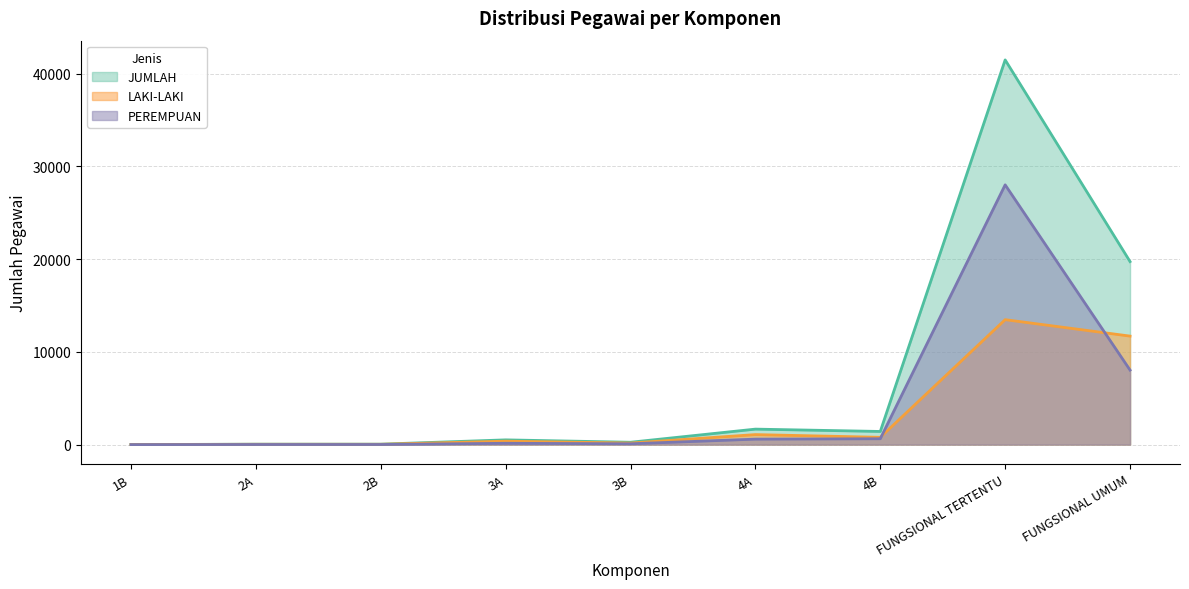

In JUMLAH, how many points are lower than both neighbors (excluding endpoints)?

2